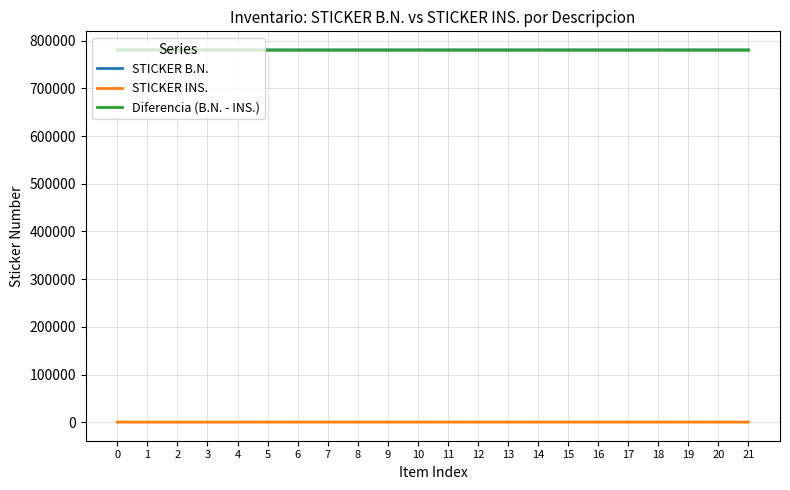

True or false: STICKER INS. and STICKER B.N. cross at least once.

False